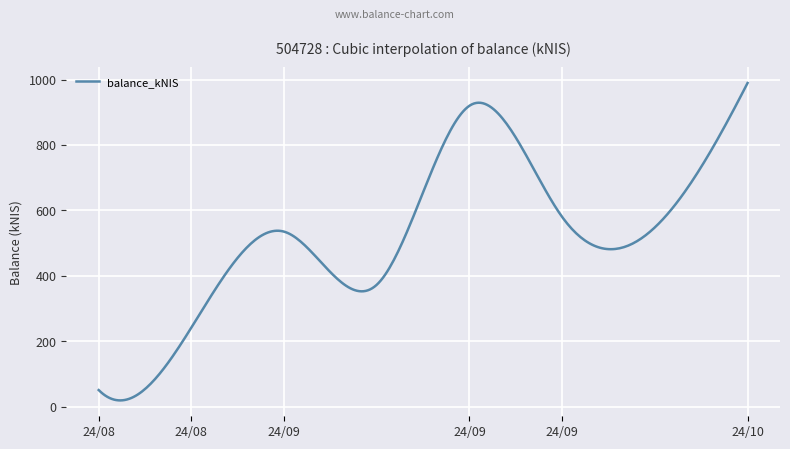

What is the maximum value shown in the chart?

989.3